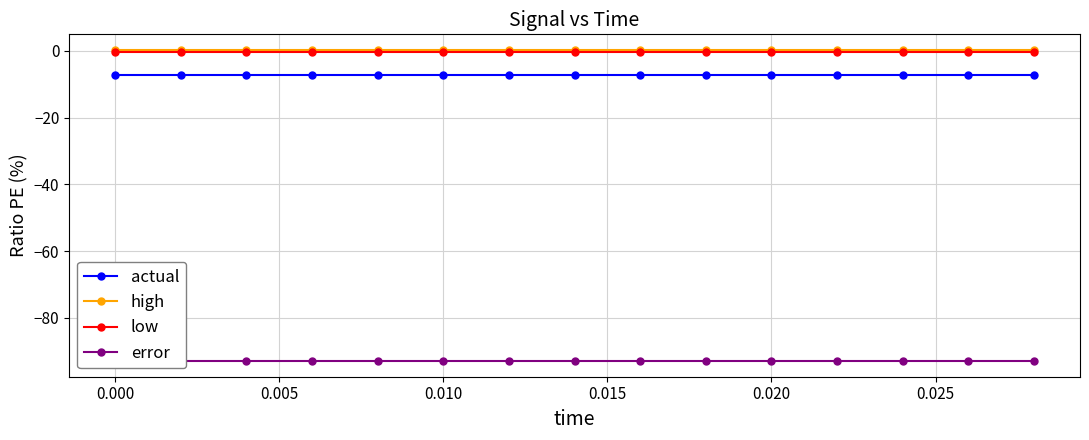

What is the total value across all series at 0.020?

-100.3